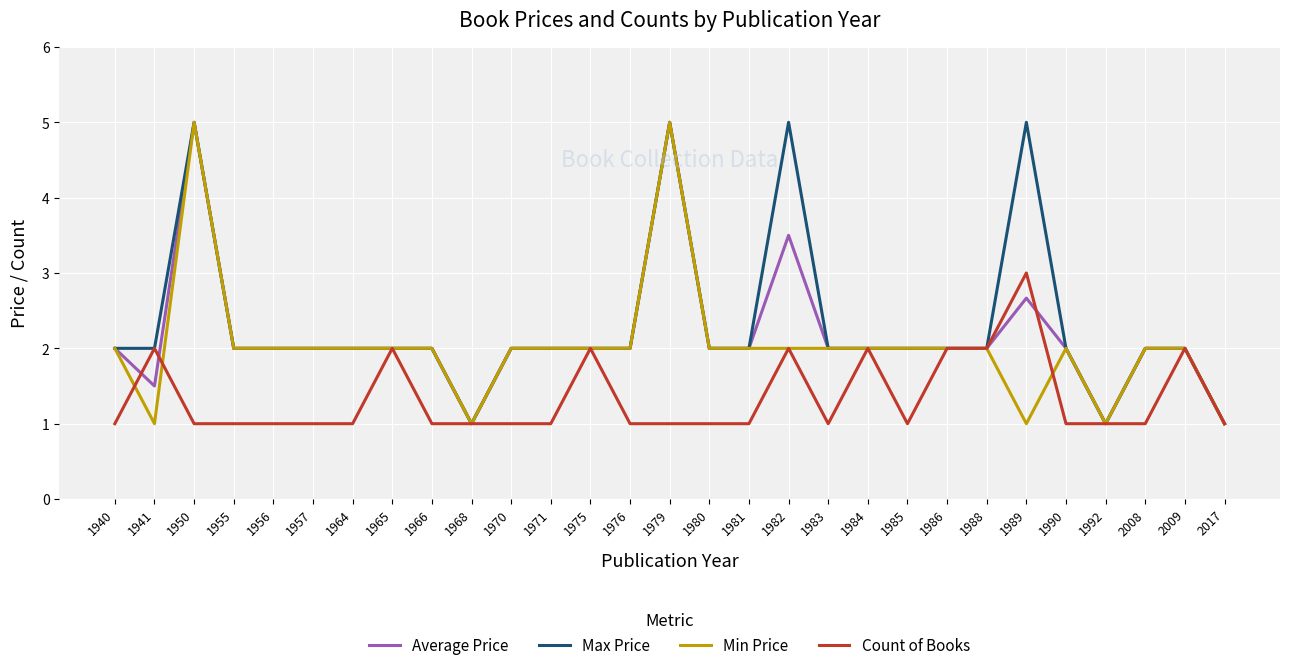

The Average Price series shows 1.1 at 1980. True or false?

False